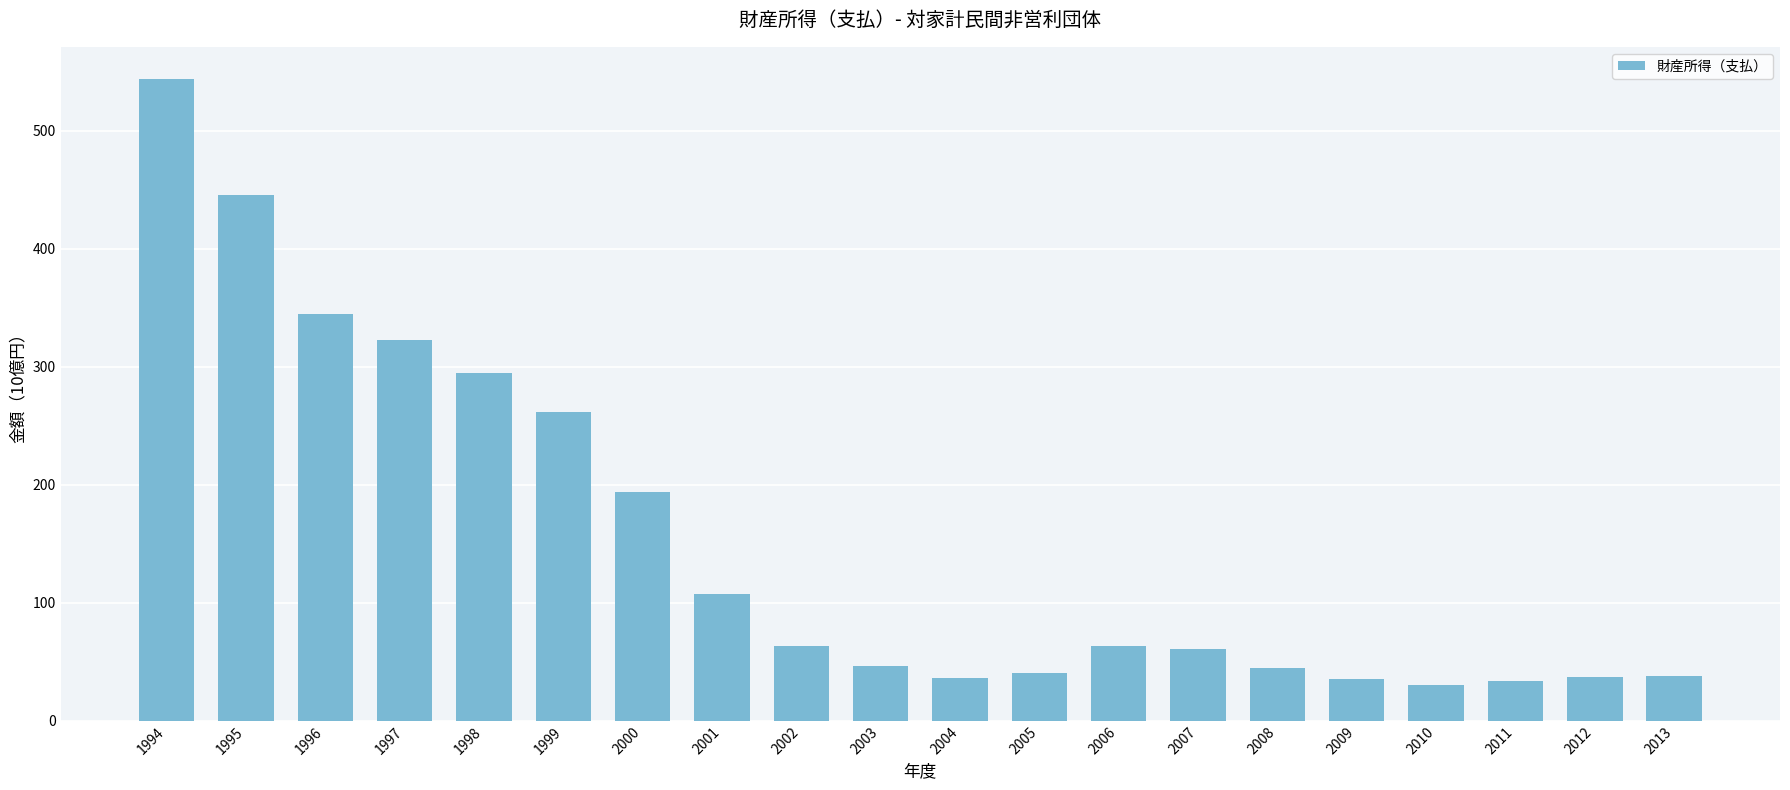

Which category has the highest value across all series?

1994